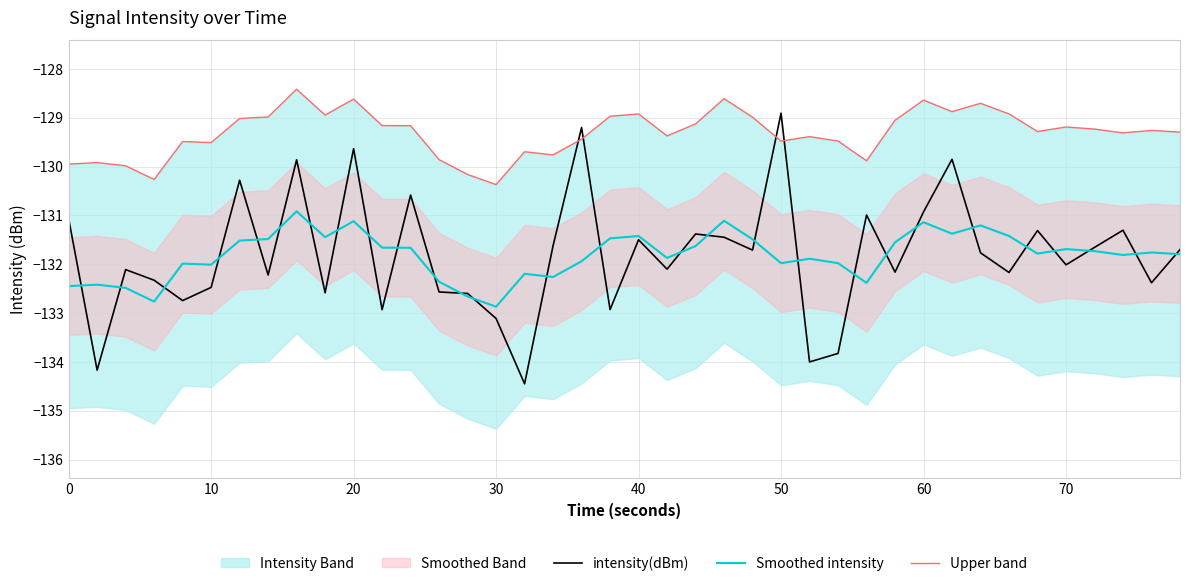

Which category has the highest value in the intensity(dBm) series?

50